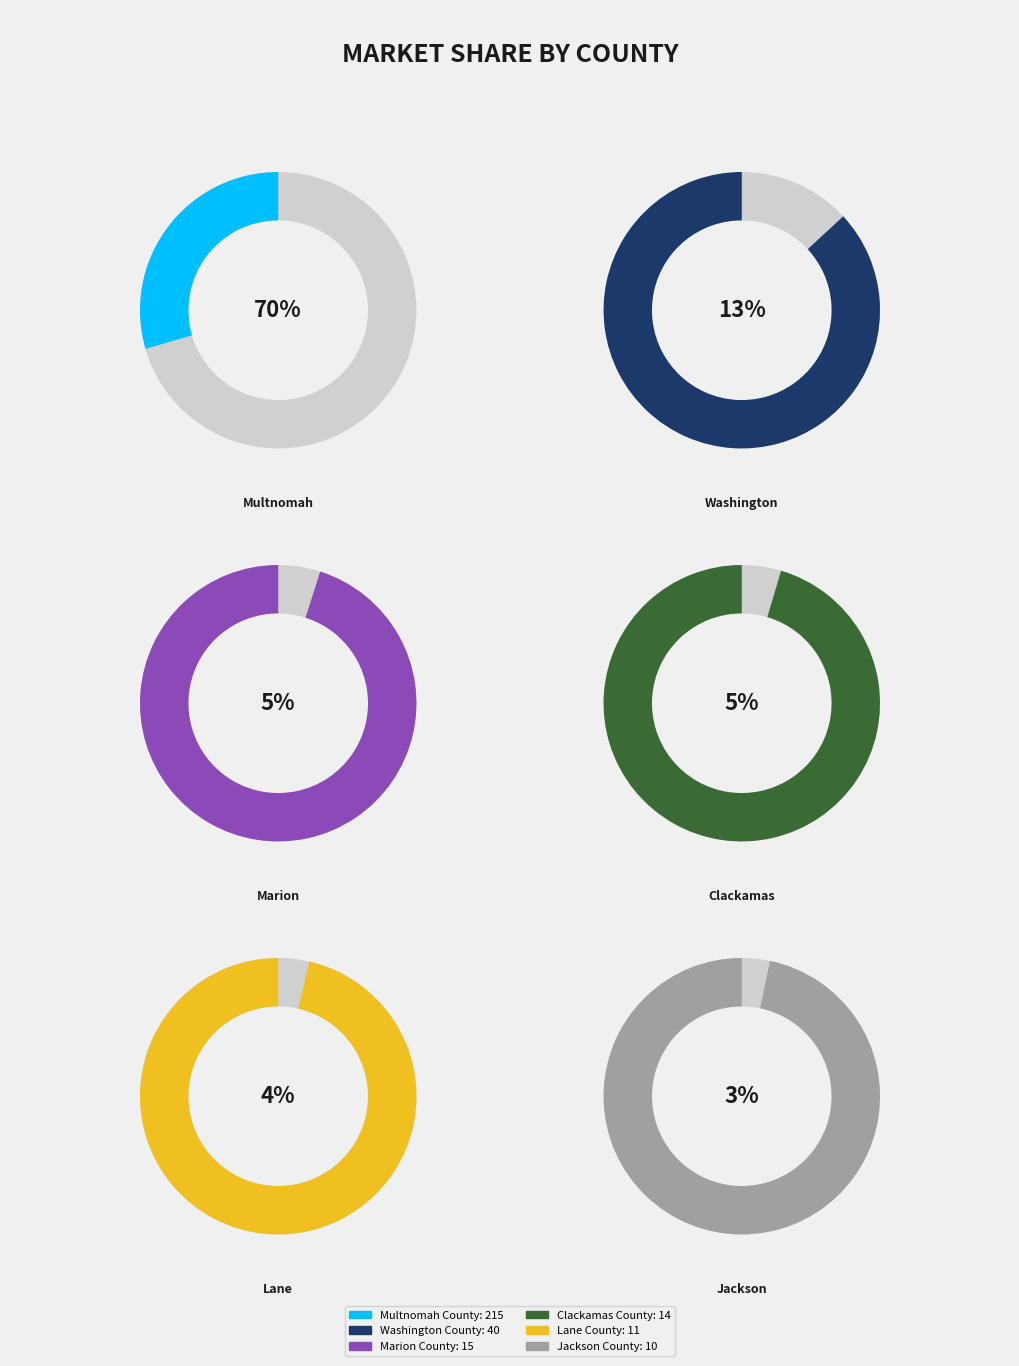

Approximately how many times larger is the value at Lane County compared to Jackson County?

1.1